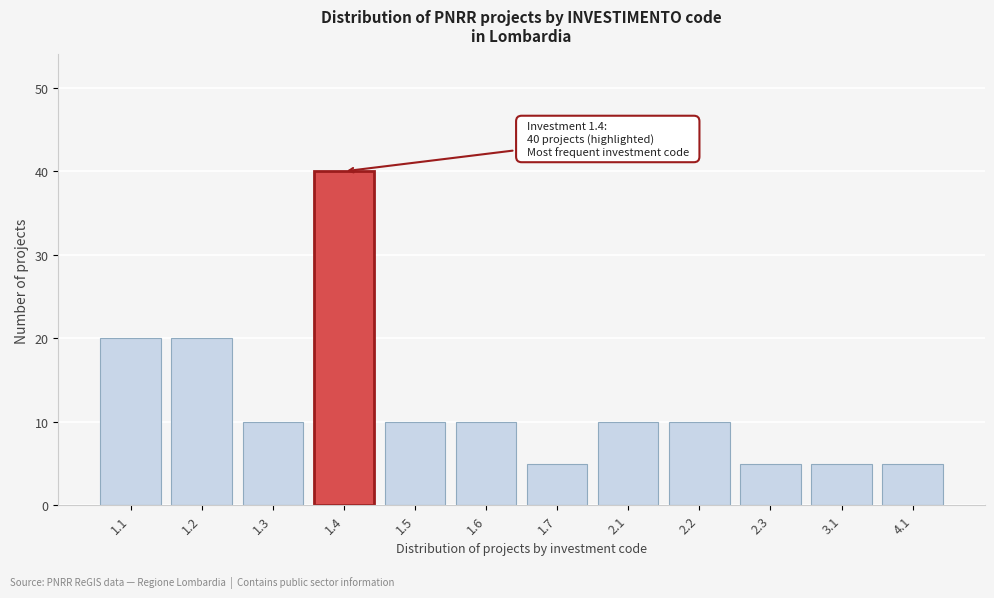

Reading left to right, what are all the values shown in this chart?

1.1=20	1.2=20	1.3=10	1.4=40	1.5=10	1.6=10	1.7=5	2.1=10	2.2=10	2.3=5	3.1=5	4.1=5